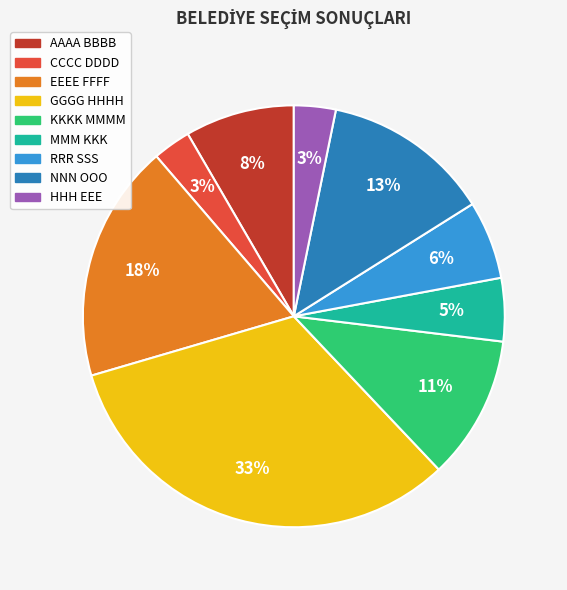

Which has a higher value, HHH EEE or MMM KKK?

MMM KKK